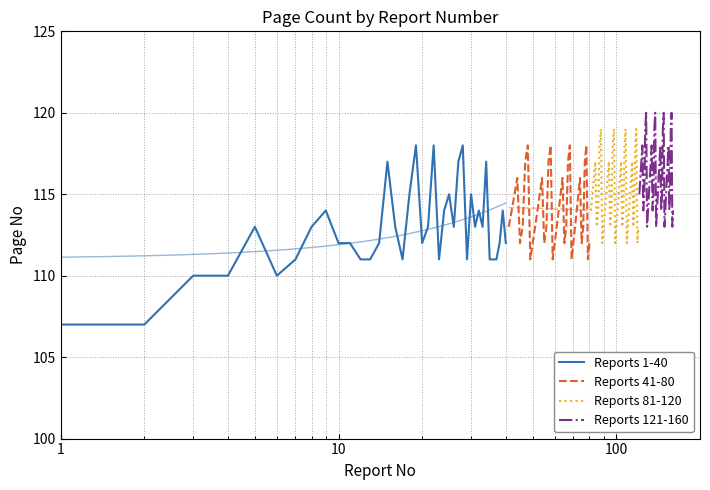

List the series in order of their peak value, highest first.

Reports 121-160, Reports 81-120, Reports 1-40, Reports 41-80